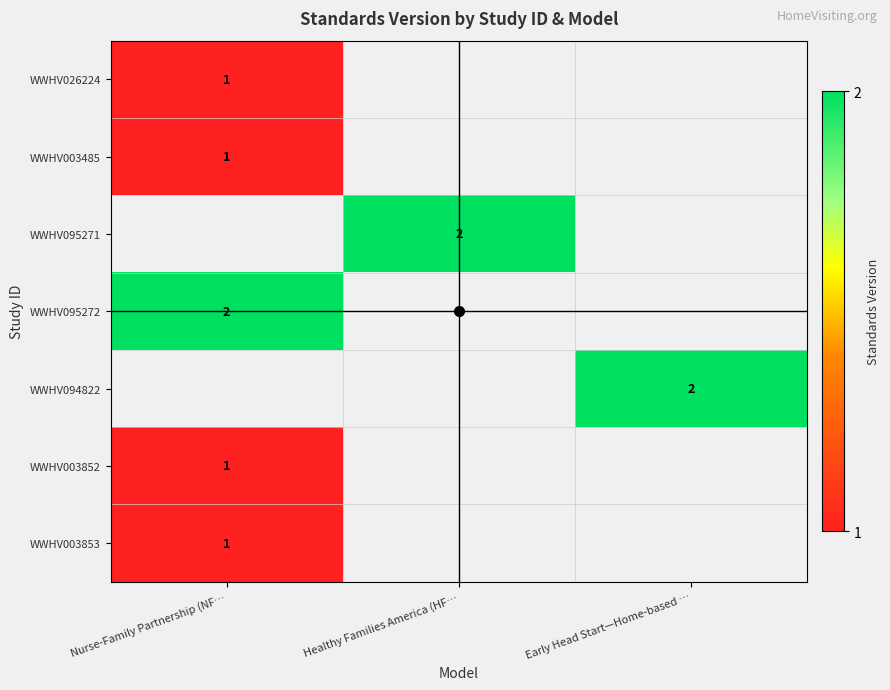

At how many categories does at least one series exceed 1?

3